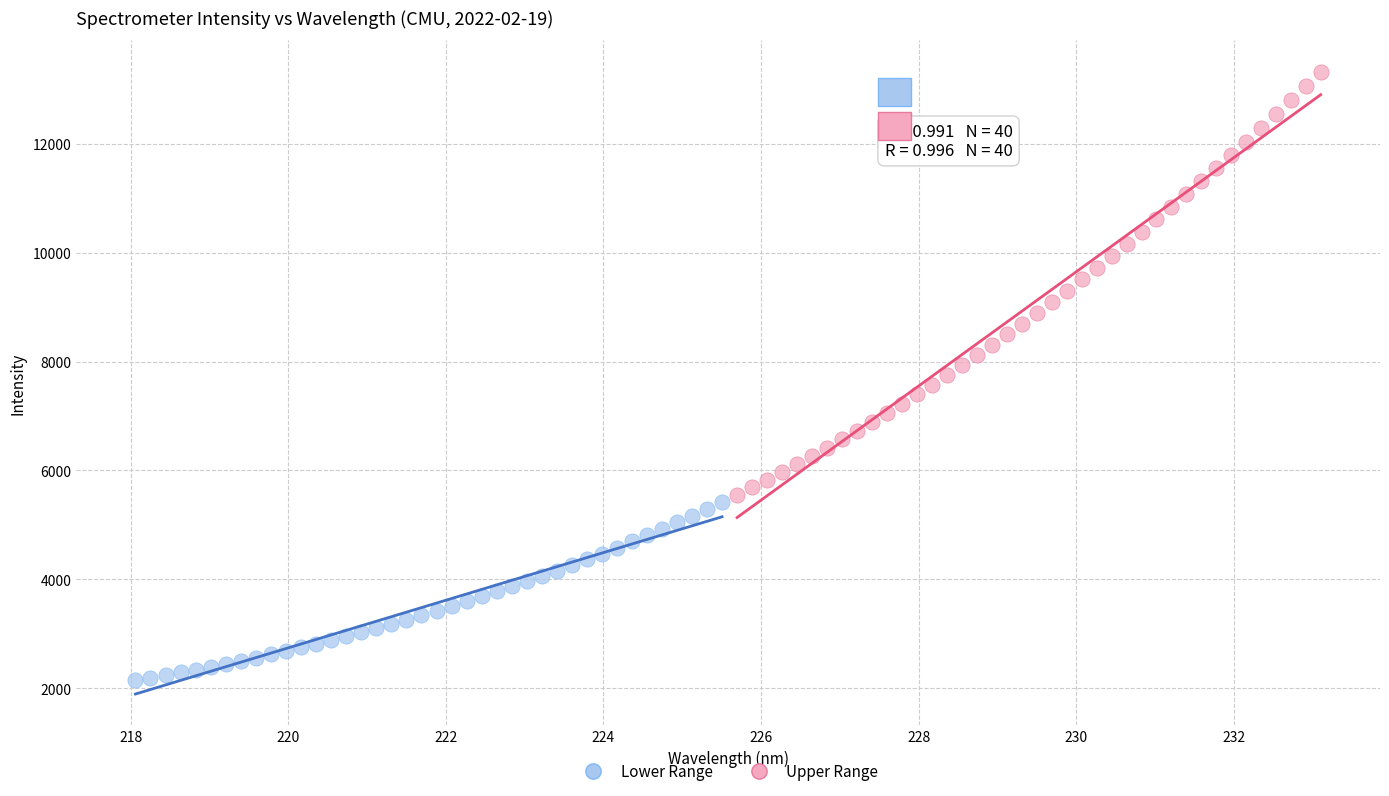

Which series contains the lowest Y value?

Lower Range